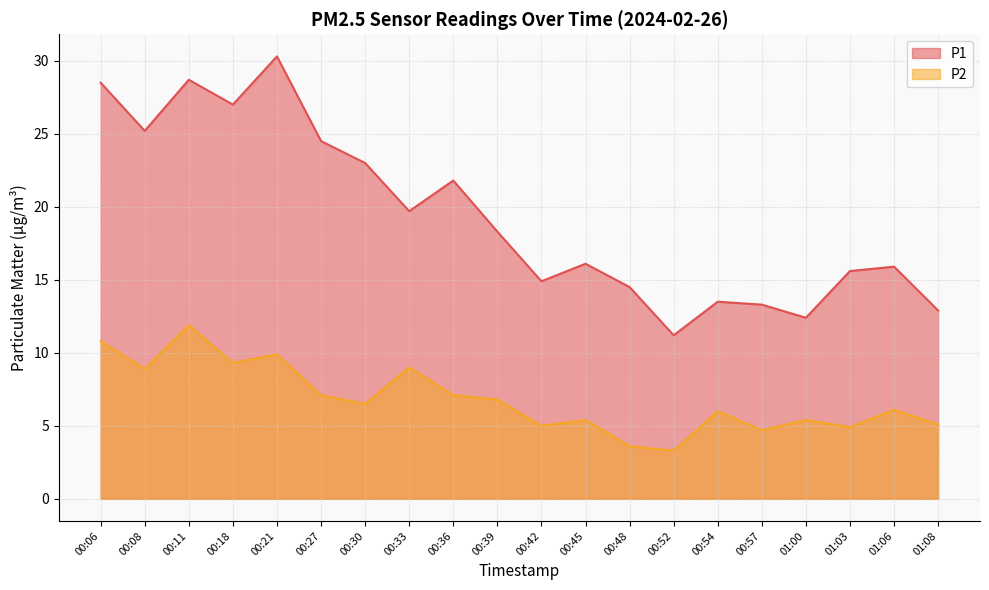

The P2 series shows 2.3 at 00:42. True or false?

False